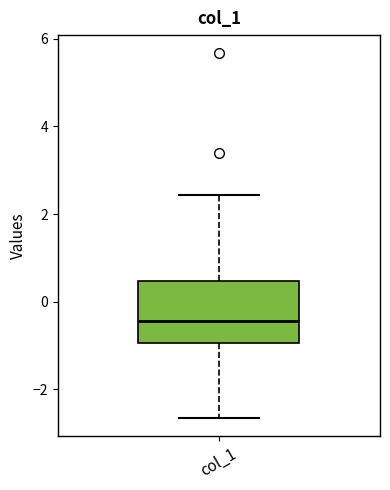

Transcribe this box plot: give where the median line is, the range the box spans, and where the two whiskers end, as read against the y-axis. The values are not printed on the chart, so give them approximately, as read against the axis.

median -0.4, box -1.0 to 0.4, whiskers -2.6 to 2.4